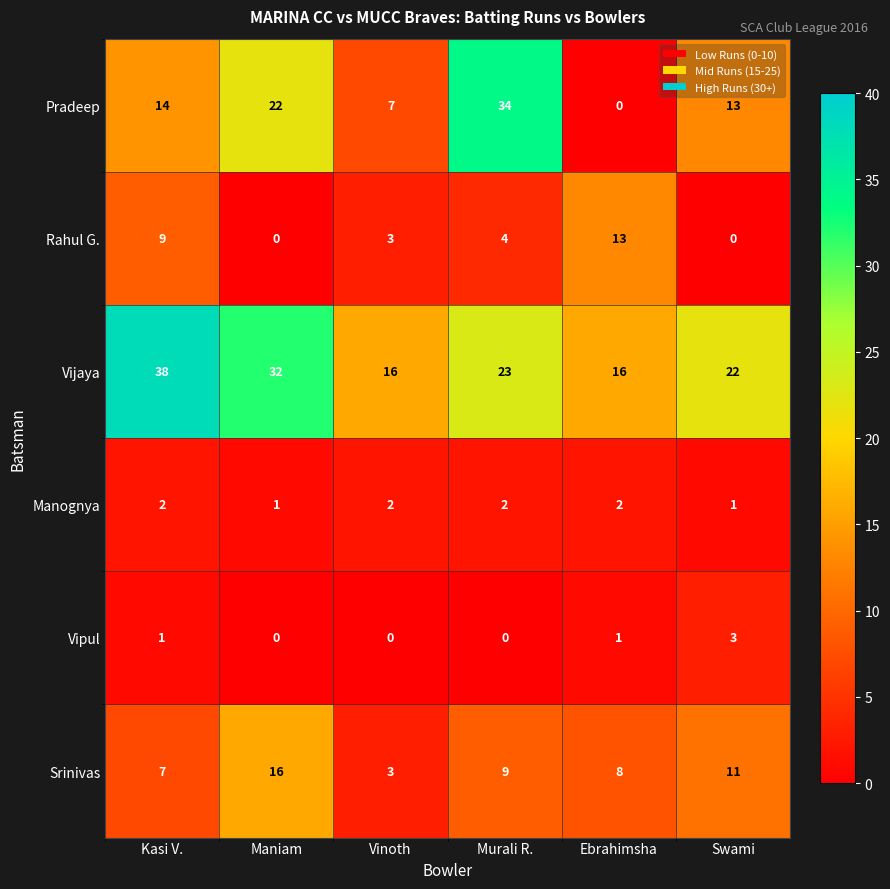

Rank the series at Swami from lowest to highest value.

Rahul G., Manognya, Vipul, Srinivas, Pradeep, Vijaya